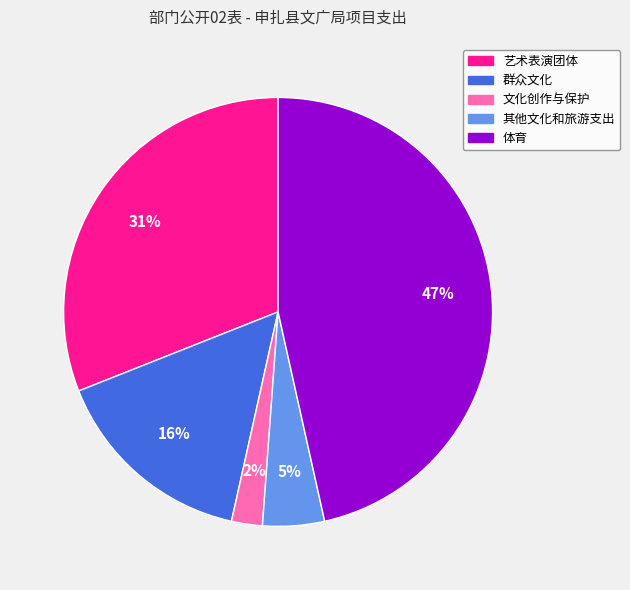

Which slice is the largest?

体育